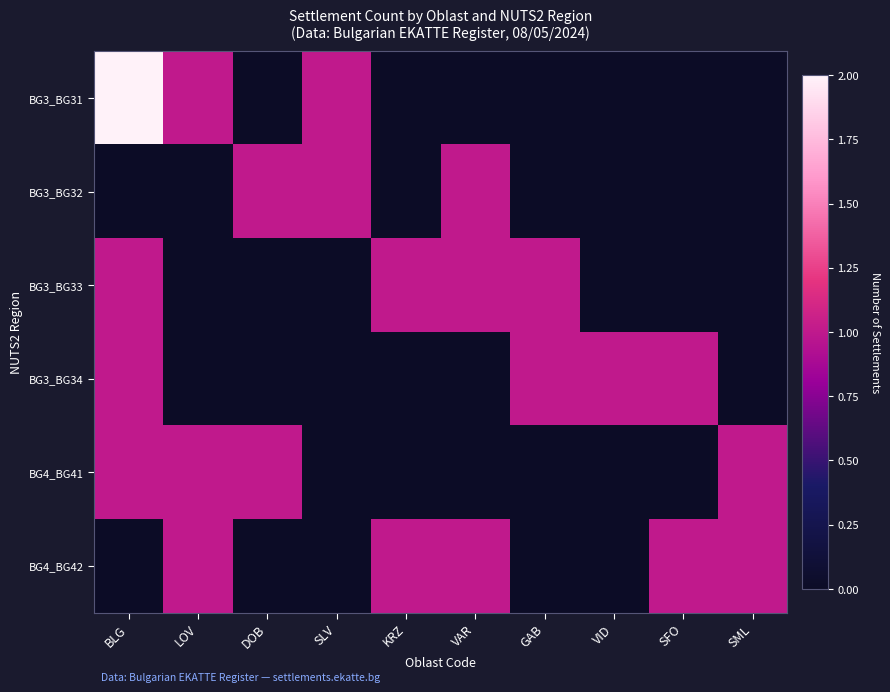

What is the spread (max minus min) of values at BLG?

2